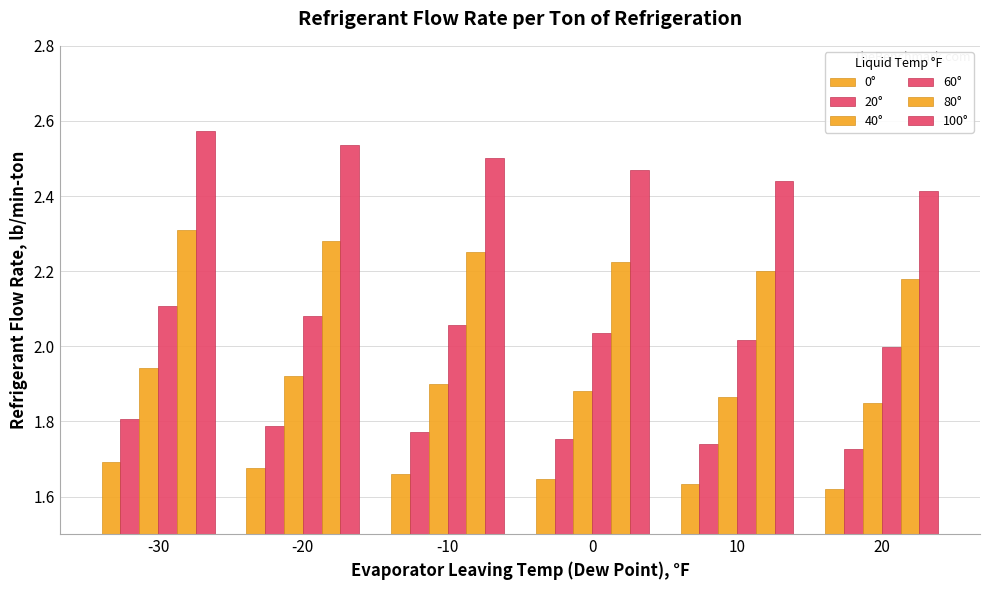

How many data points does each series have?

6